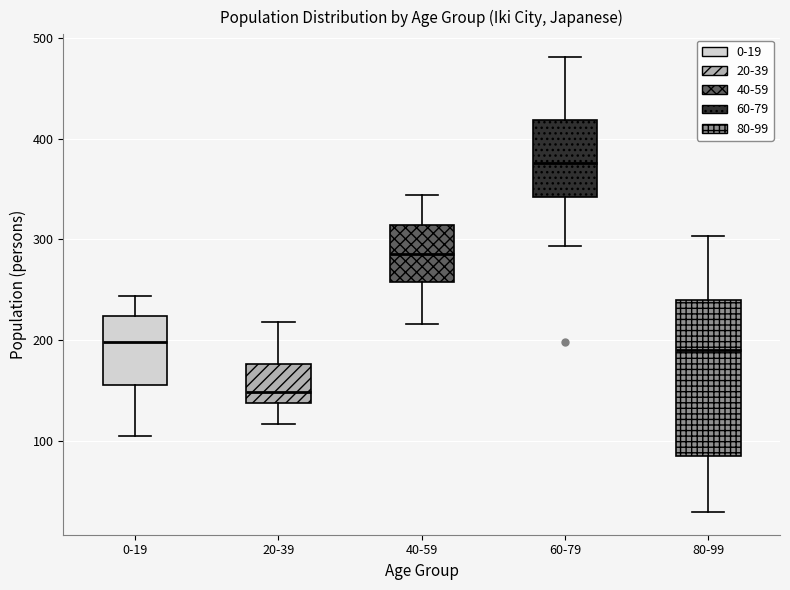

Which box's median line is the highest?

60-79